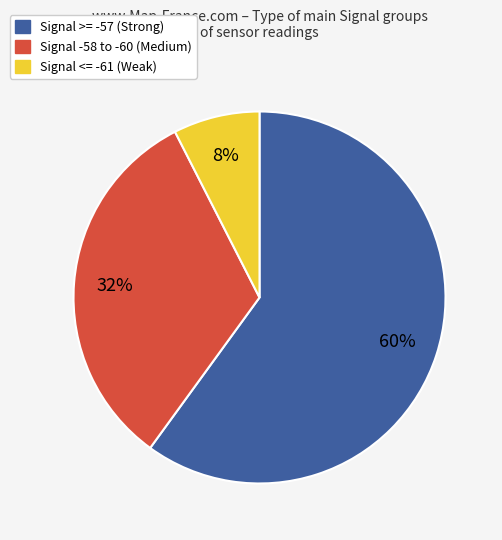

To the nearest percent, what is the average slice percentage?

33%